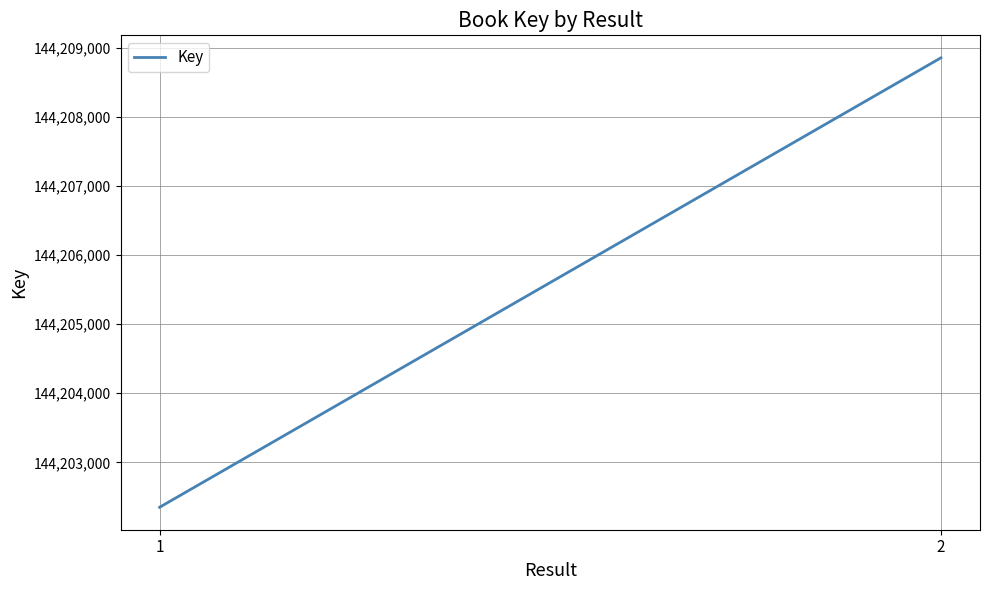

Where is the data nearest to the value 144205602?

1